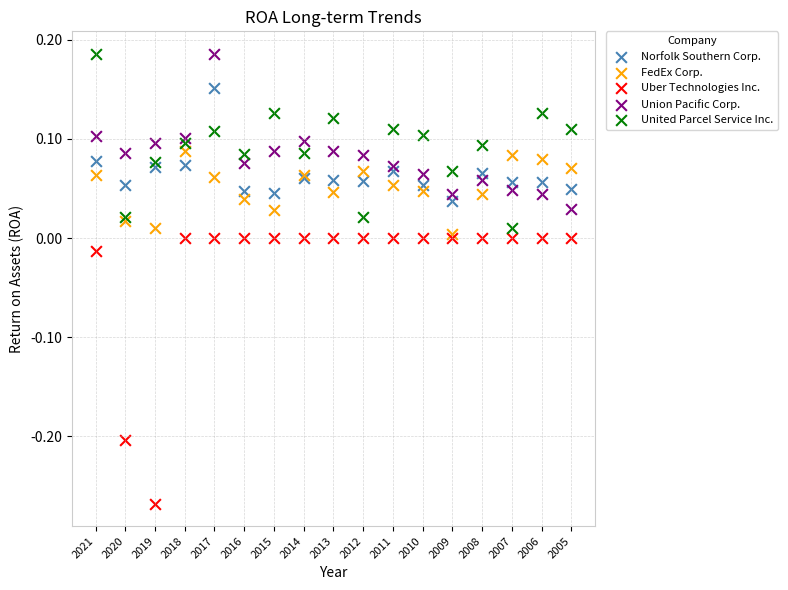

What are all the series names shown in the legend?

Norfolk Southern Corp., FedEx Corp., Uber Technologies Inc., Union Pacific Corp., United Parcel Service Inc.